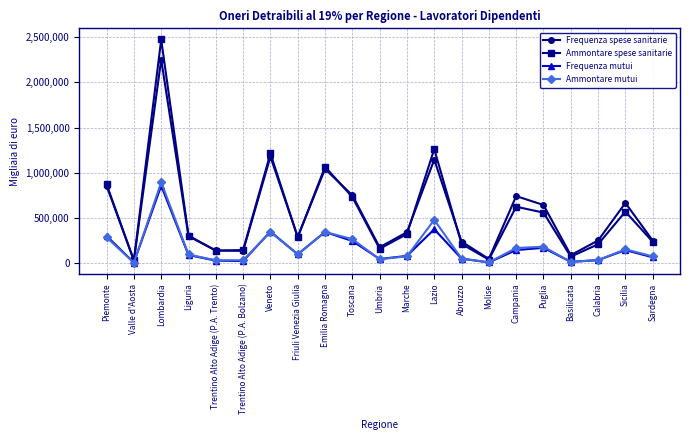

Is this an area chart (filled region under the line)?

No